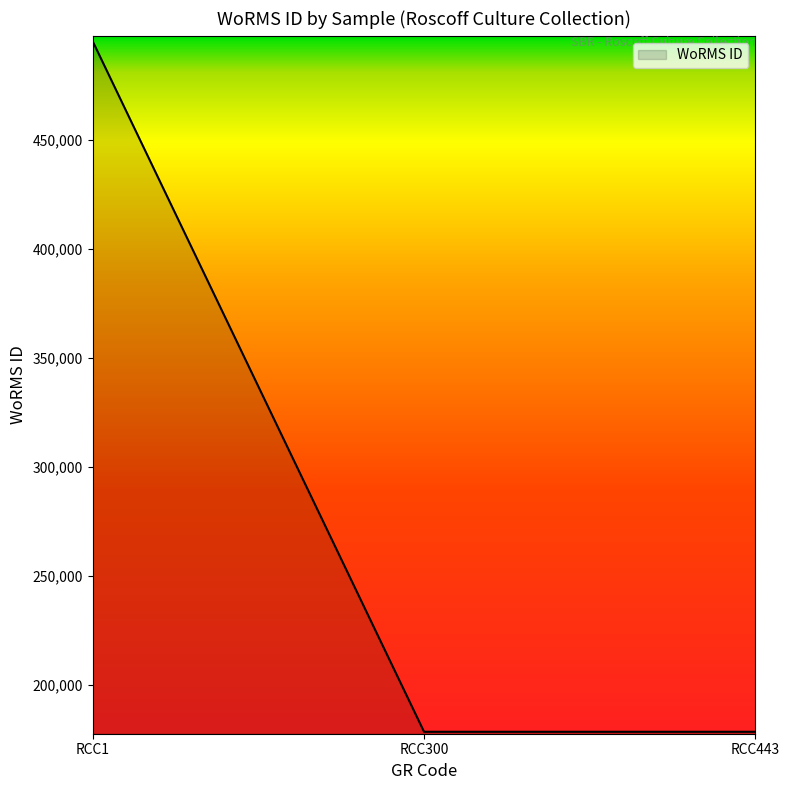

Reading left to right, extract all data points from this chart.

RCC1=495424	RCC300=178583	RCC443=178583